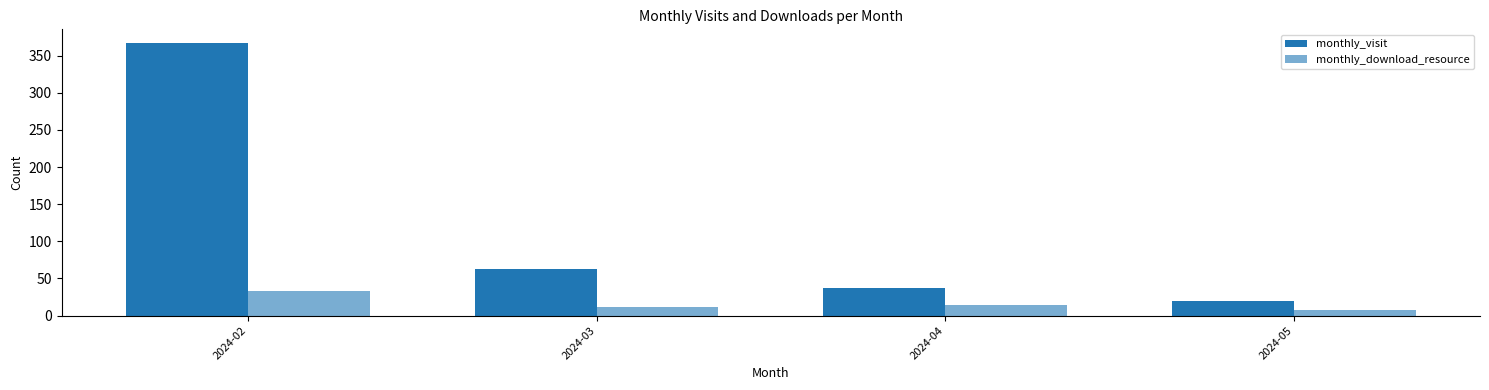

Which category has the highest value in the monthly_visit series?

2024-02